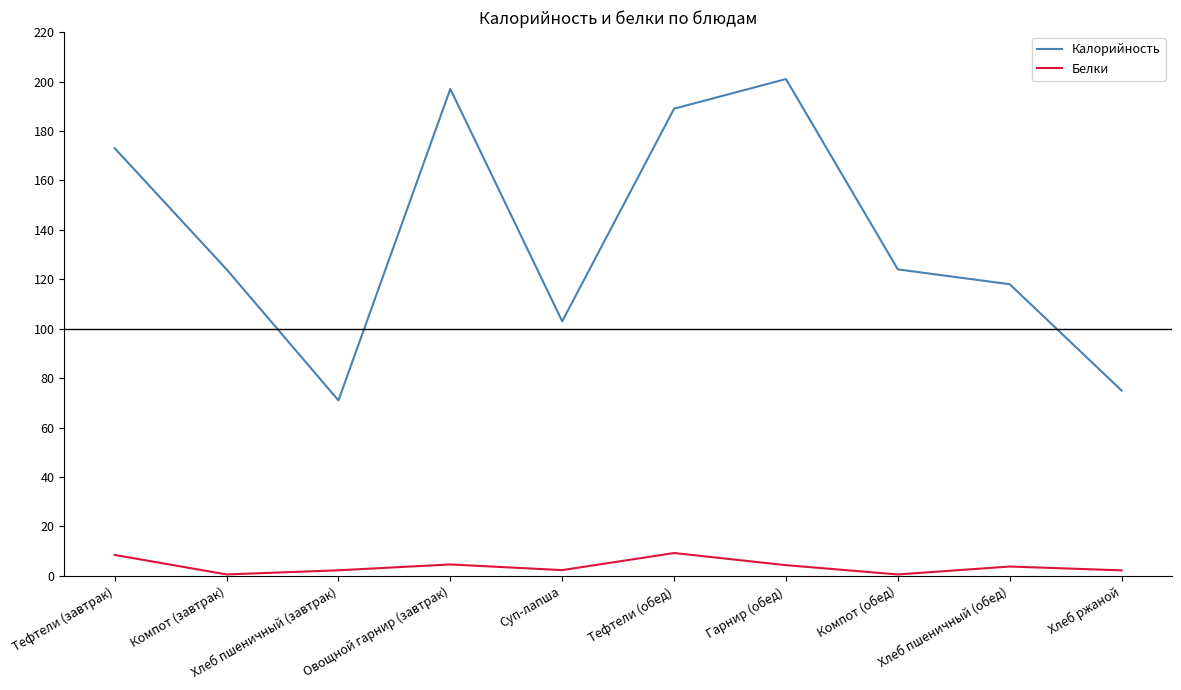

What is the difference between the maximum and minimum values in the Белки series?

8.7